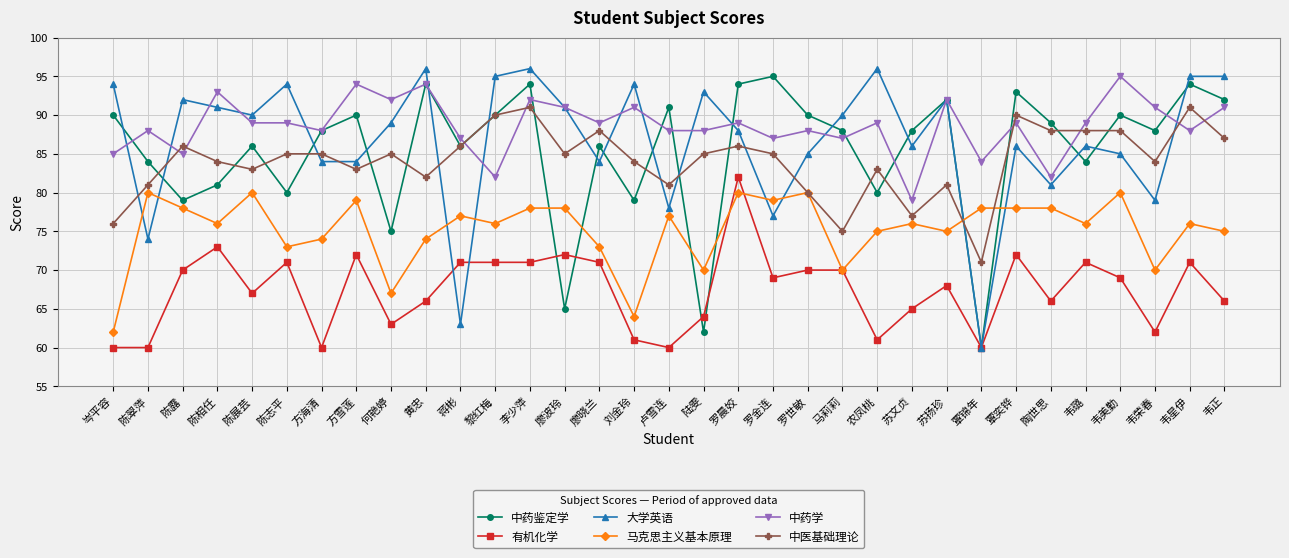

Reading left to right, list all the values displayed in this chart.

中药鉴定学: 90	84	79	81	86	80	88	90	75	94	86	90	94	65	86	79	91	62	94	95	90	88	80	88	92	60	93	89	84	90	88	94	92
有机化学: 60	60	70	73	67	71	60	72	63	66	71	71	71	72	71	61	60	64	82	69	70	70	61	65	68	60	72	66	71	69	62	71	66
大学英语: 94	74	92	91	90	94	84	84	89	96	63	95	96	91	84	94	78	93	88	77	85	90	96	86	92	60	86	81	86	85	79	95	95
马克思主义基本原理: 62	80	78	76	80	73	74	79	67	74	77	76	78	78	73	64	77	70	80	79	80	70	75	76	75	78	78	78	76	80	70	76	75
中药学: 85	88	85	93	89	89	88	94	92	94	87	82	92	91	89	91	88	88	89	87	88	87	89	79	92	84	89	82	89	95	91	88	91
中医基础理论: 76	81	86	84	83	85	85	83	85	82	86	90	91	85	88	84	81	85	86	85	80	75	83	77	81	71	90	88	88	88	84	91	87